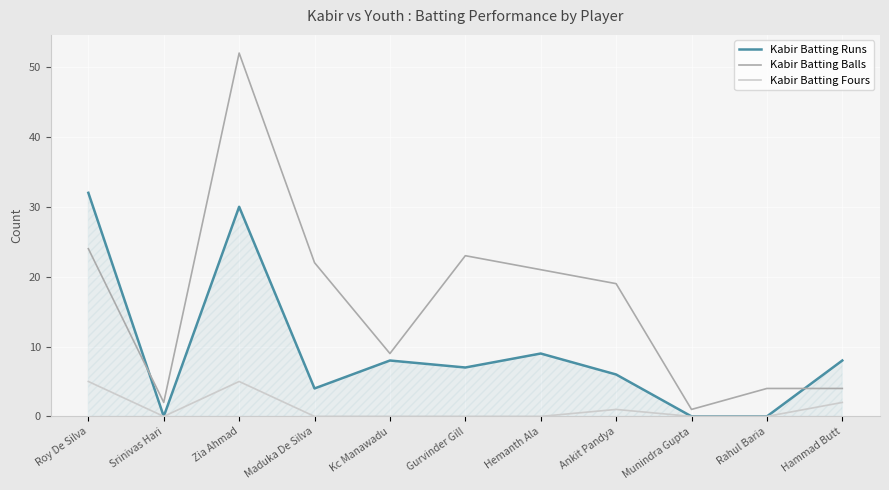

True or false: Kabir Batting Runs has a value of -22 at Munindra Gupta.

False